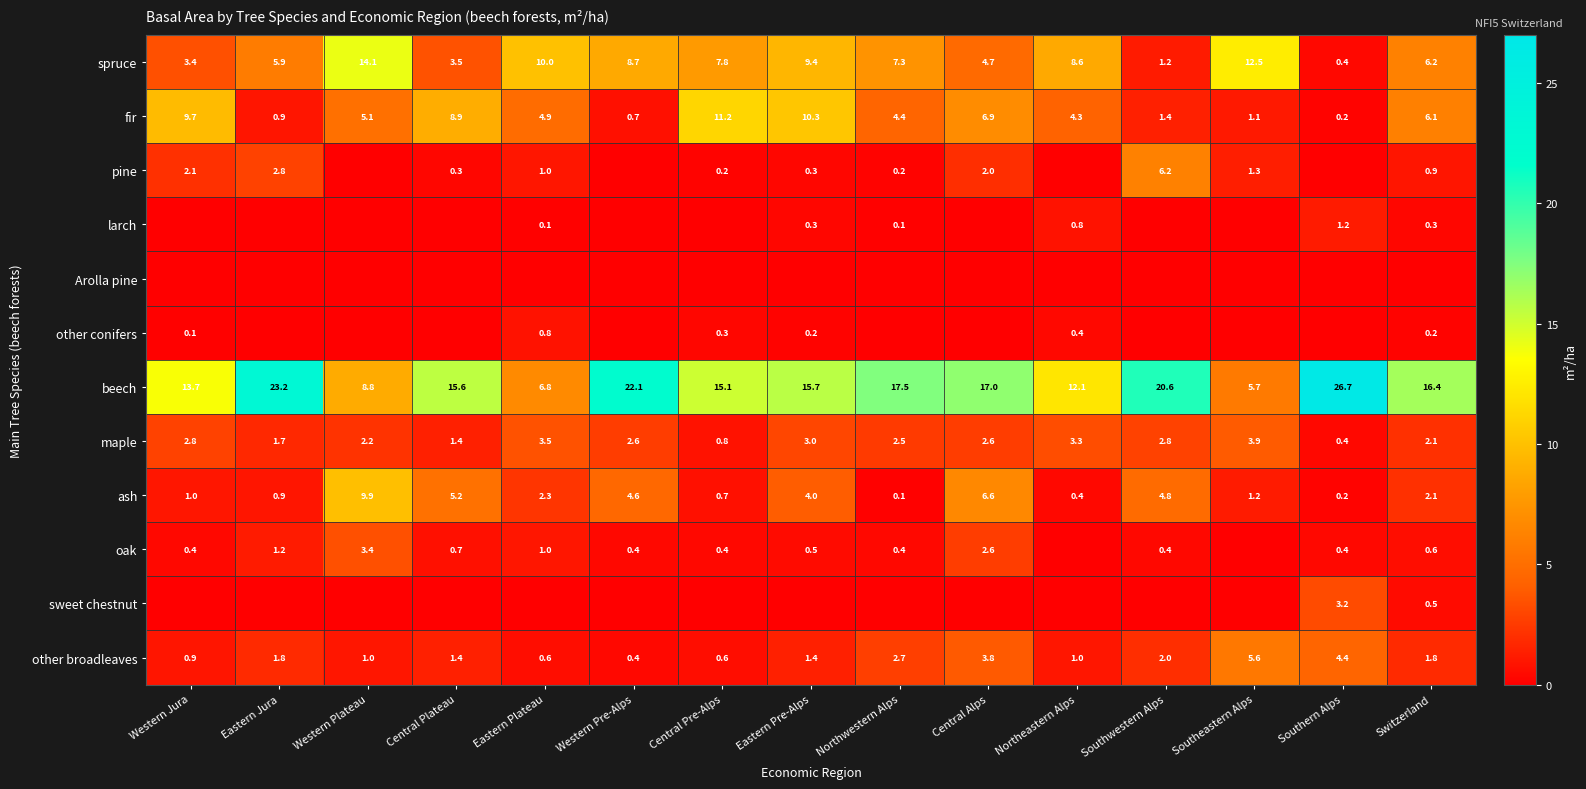

What is the minimum value for ash?

0.1